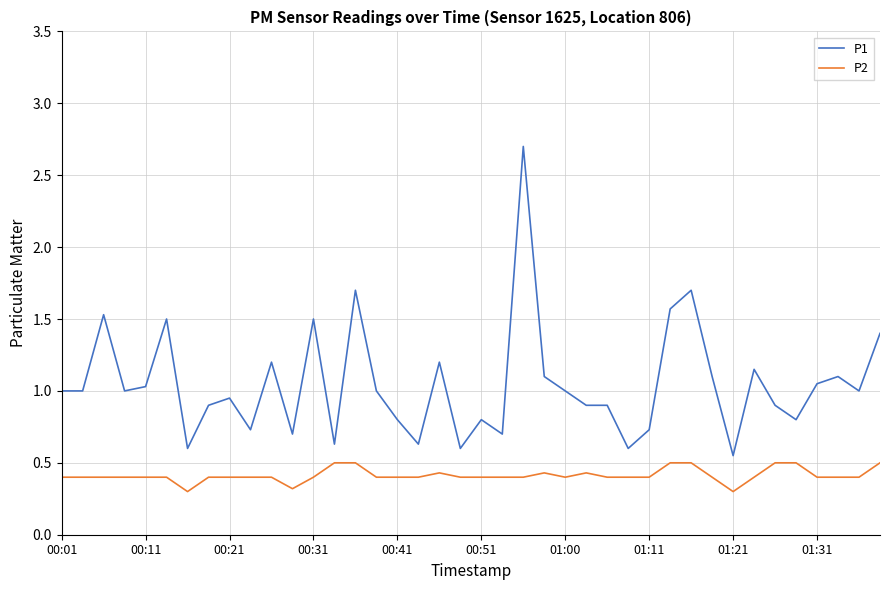

Which series has the widest spread of values?

P1